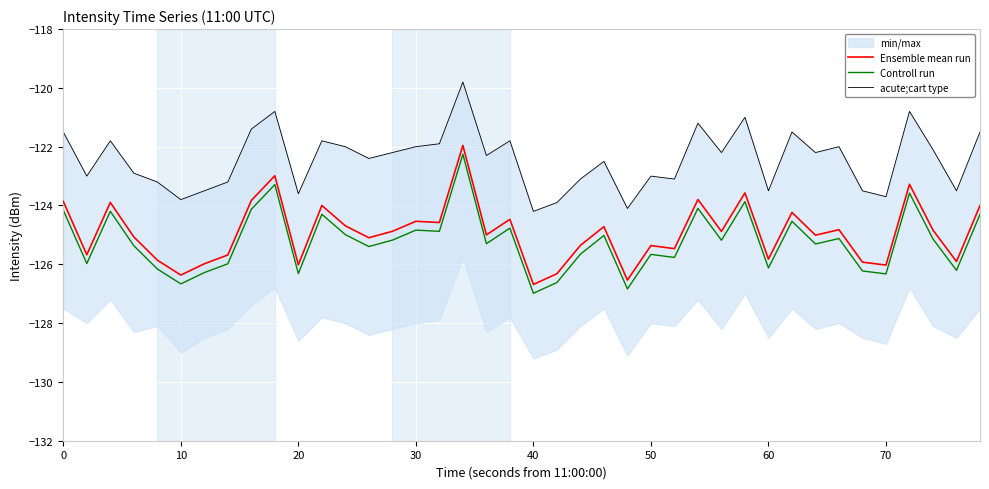

True or false: Ensemble mean run and Controll run cross at least once.

False